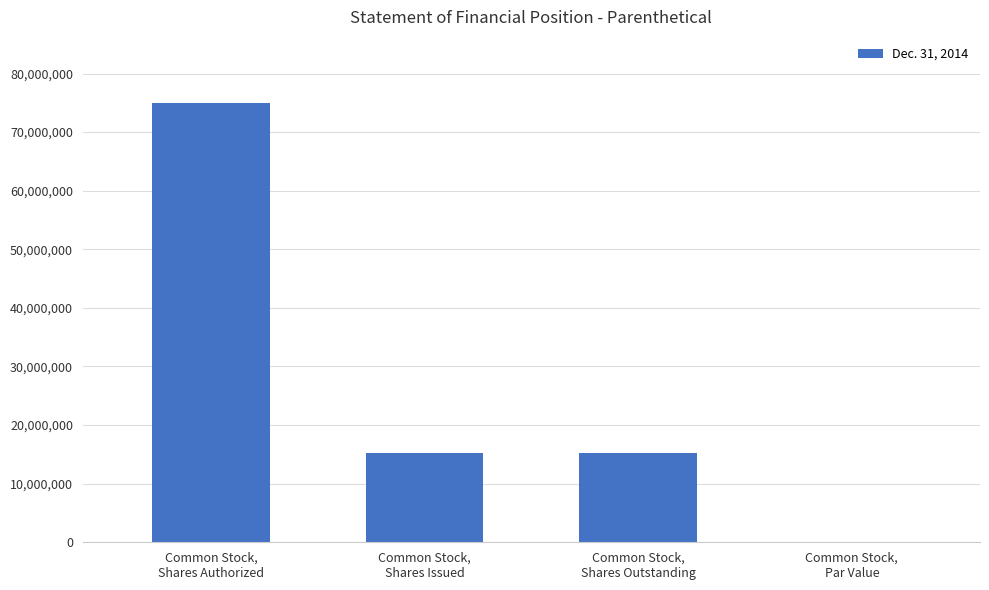

What is the greatest value displayed?

75000000.0